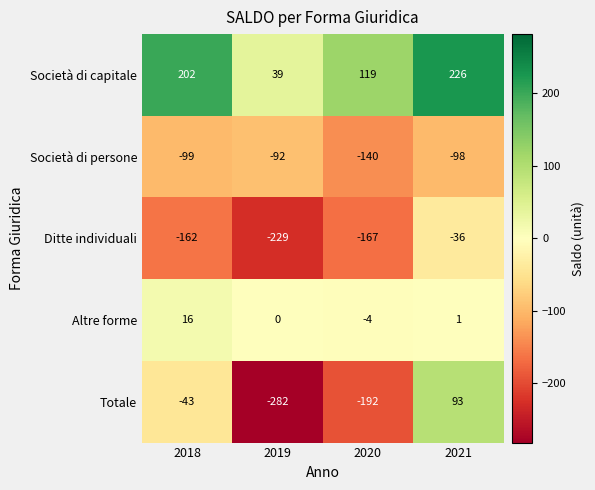

Rank the series by their maximum value, from highest to lowest.

Società di capitale, Totale, Altre forme, Ditte individuali, Società di persone